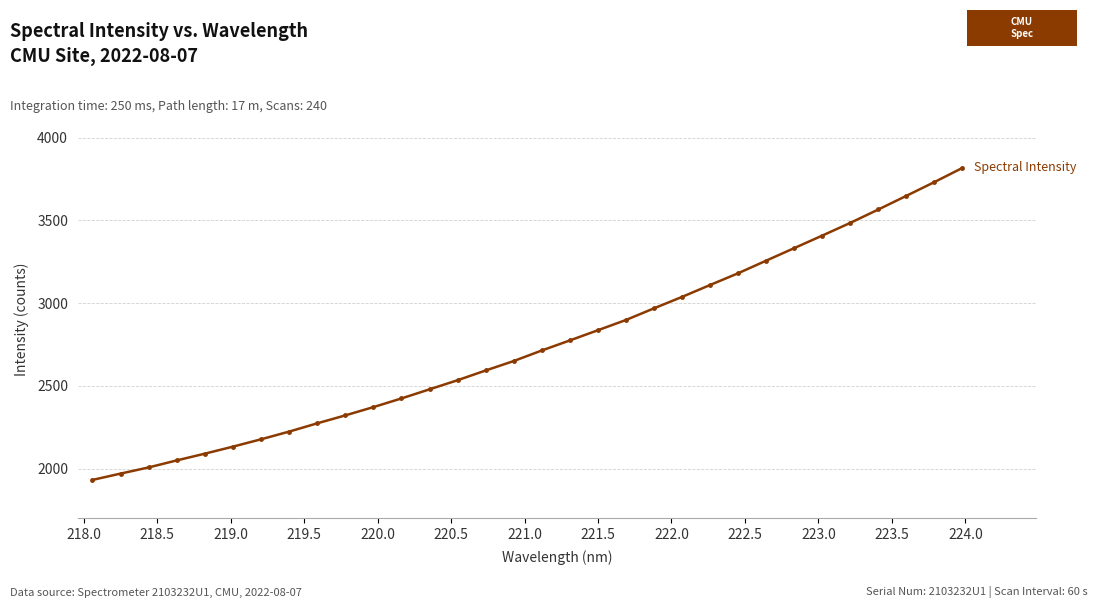

What is the value of the 30th point from the left?

3647.7